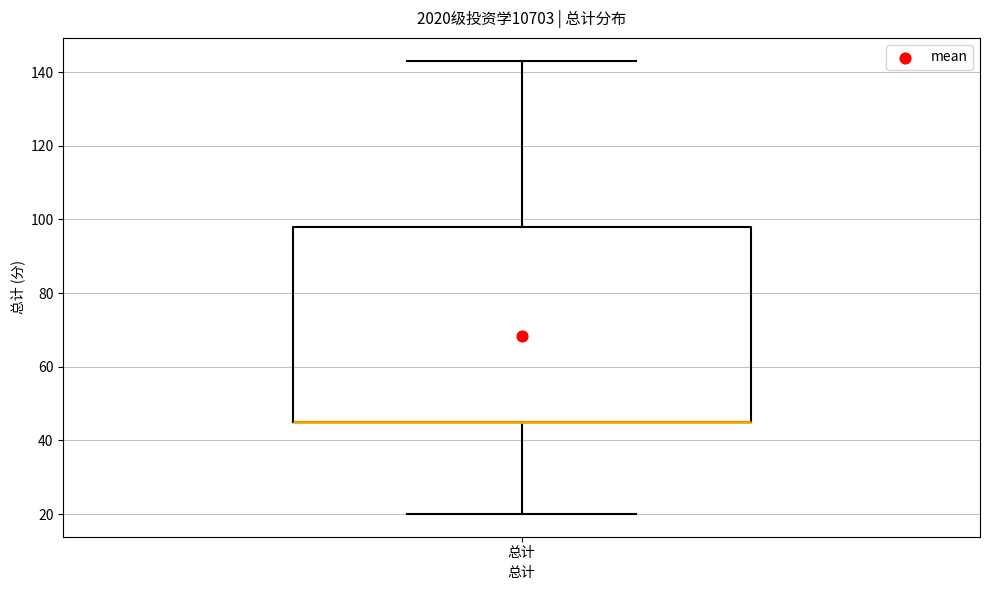

Transcribe this box plot: give where the median line is, the range the box spans, and where the two whiskers end, as read against the y-axis. The values are not printed on the chart, so give them approximately, as read against the axis.

median 46 (drawn on the box's lower edge), box 46 to 98, whiskers 20 to 144